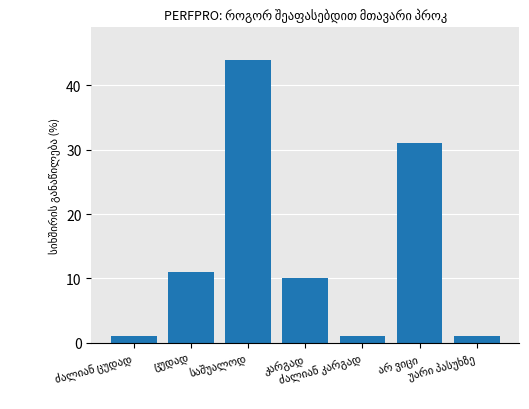

What is the value of the 4th bar from the left?

10